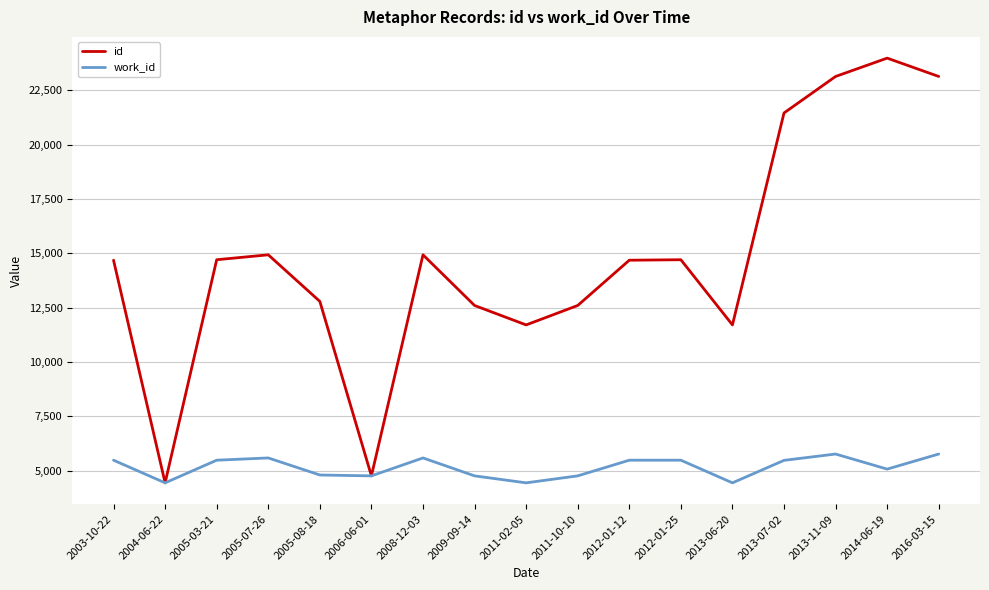

Between 2008-12-03 and 2011-10-10, which series saw the biggest shift?

id